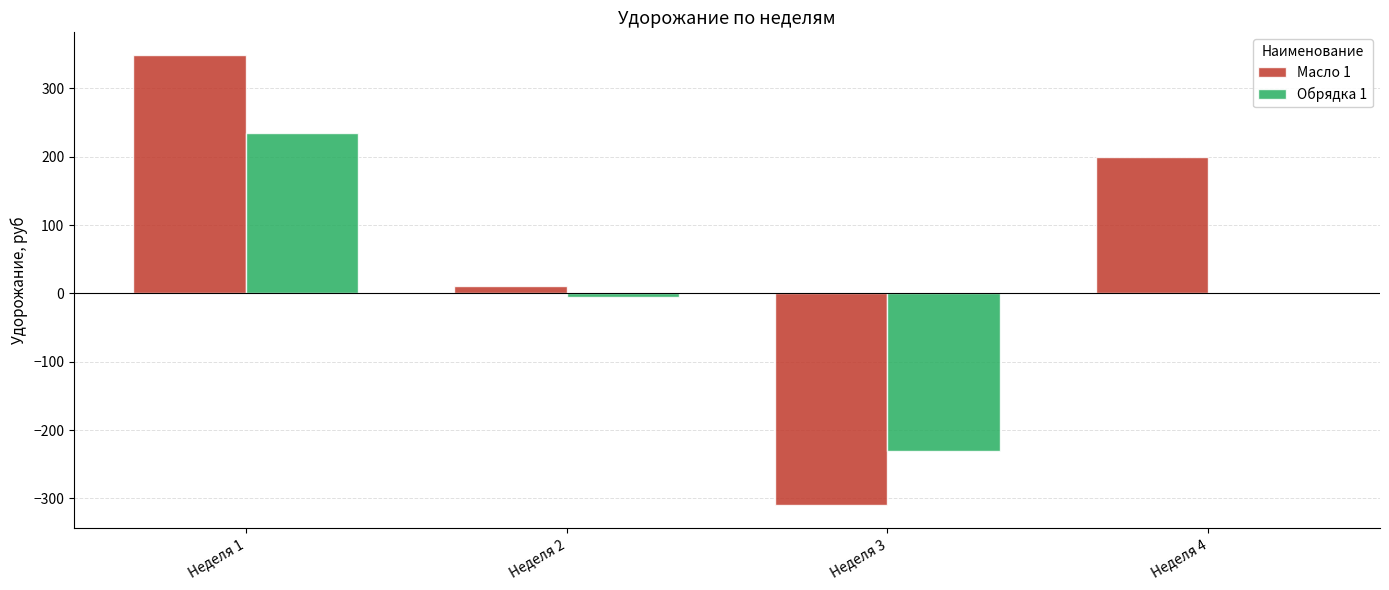

What value does the Масло 1 series have at Неделя 1?

349